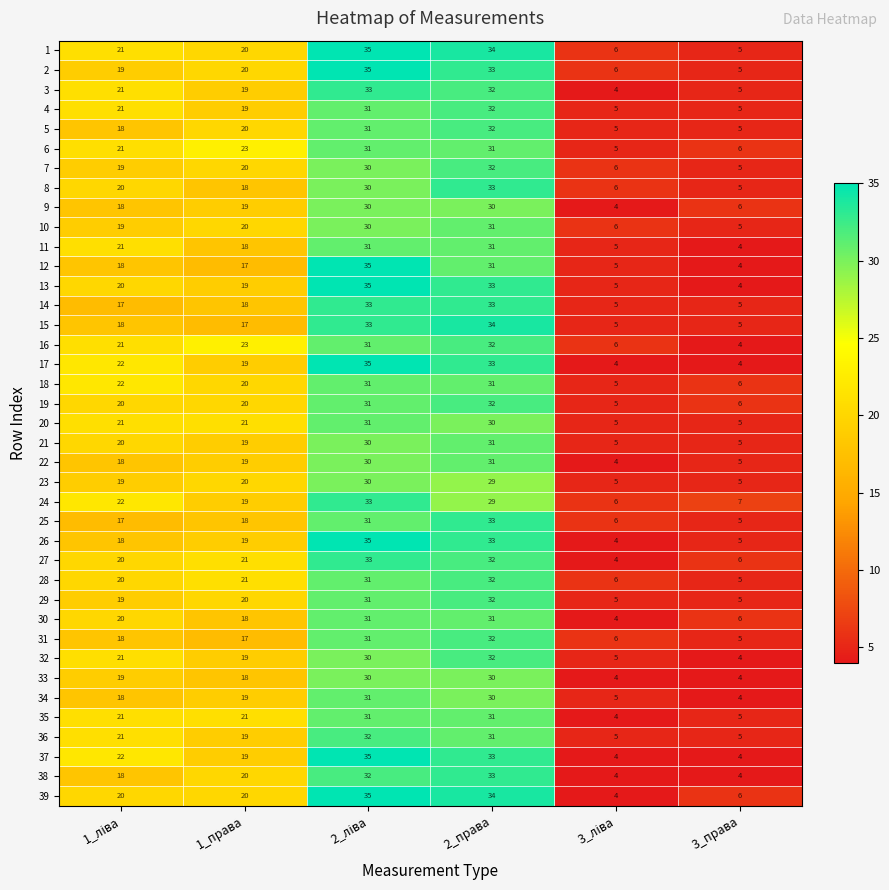

Which series has the largest total across all categories?

1